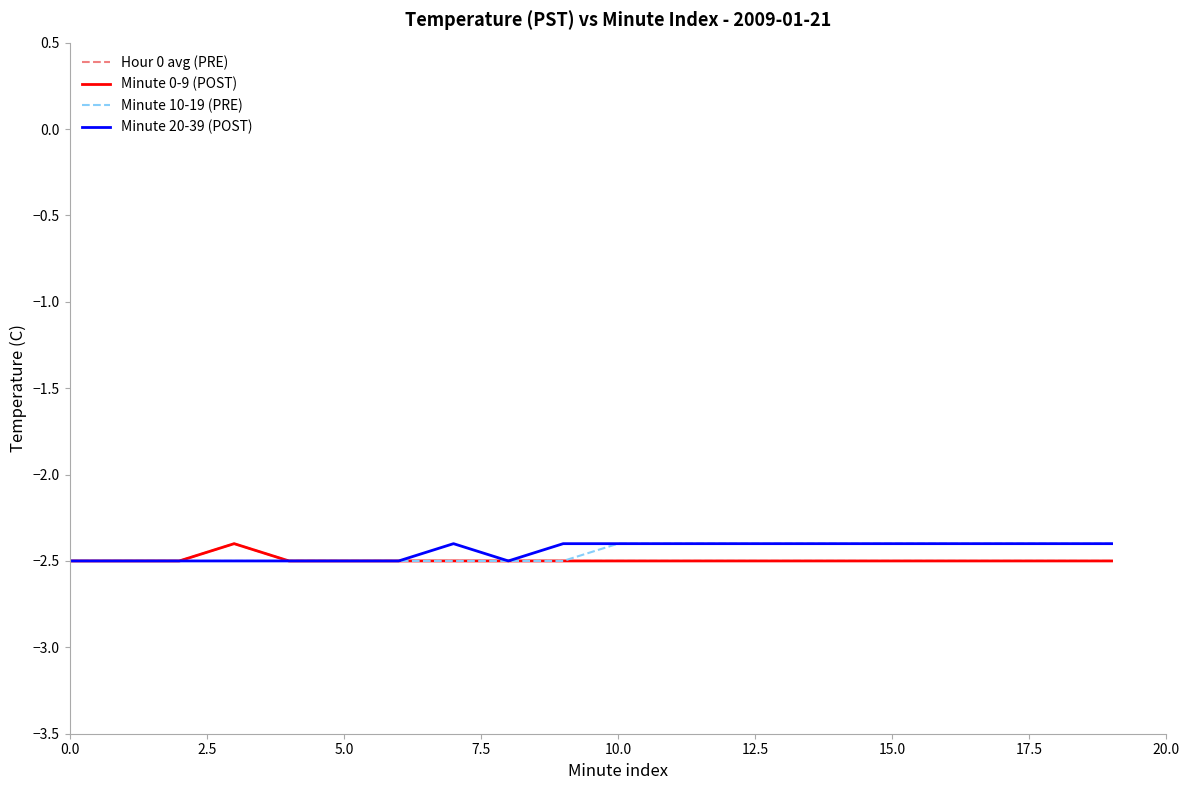

True or false: Minute 10-19 (PRE) and Minute 20-39 (POST) intersect in this chart.

False